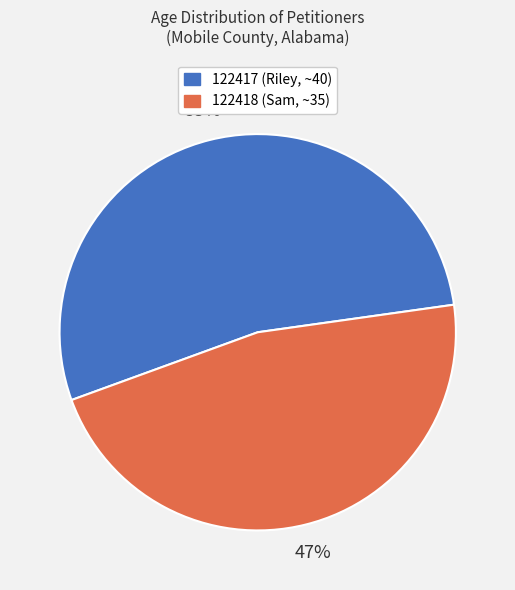

To the nearest percent, what is the average slice percentage?

50%